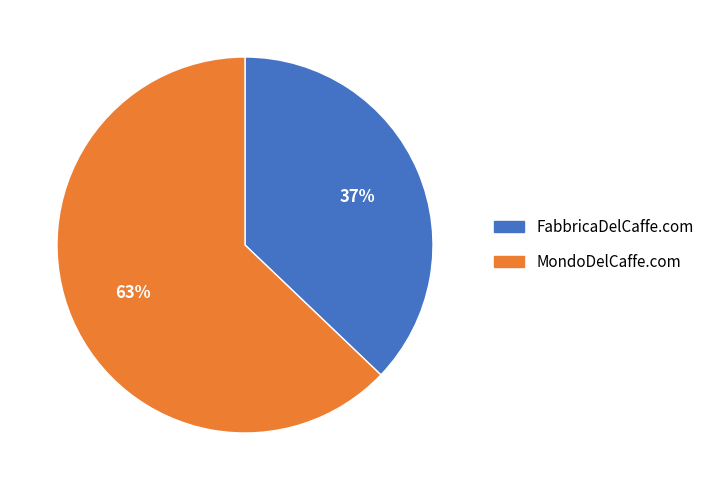

Is there any slice that represents more than half of the pie?

Yes